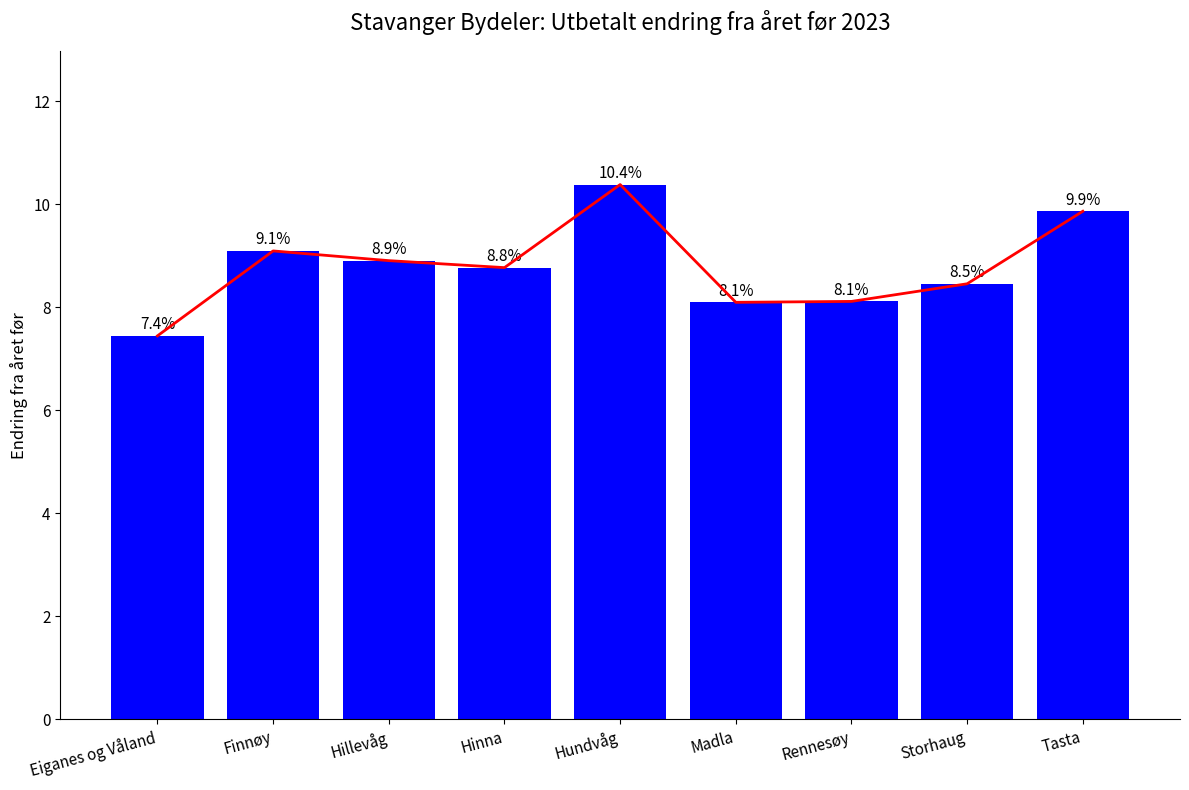

Rank the categories by value from highest to lowest.

Hundvåg, Tasta, Finnøy, Hillevåg, Hinna, Storhaug, Rennesøy, Madla, Eiganes og Våland